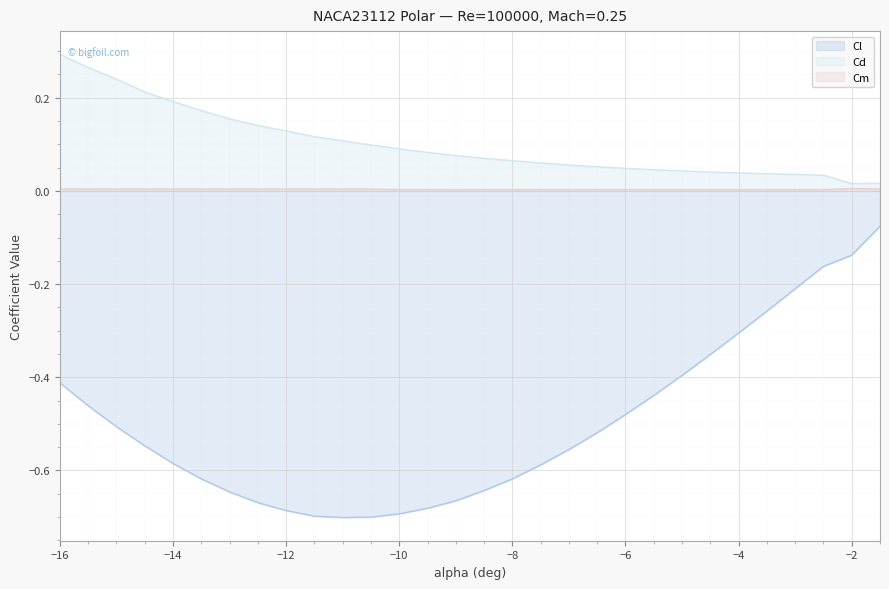

In Cd, how many points are lower than both neighbors (excluding endpoints)?

1